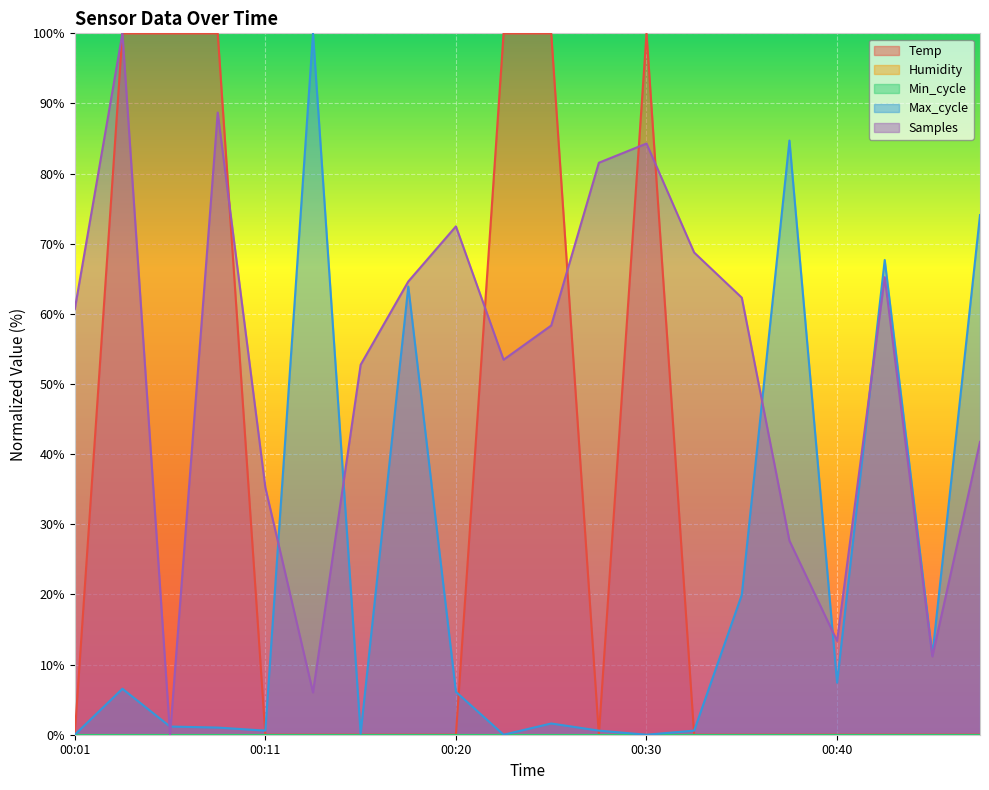

What is the sum of the Samples values at 00:33 and 00:08?

157.5